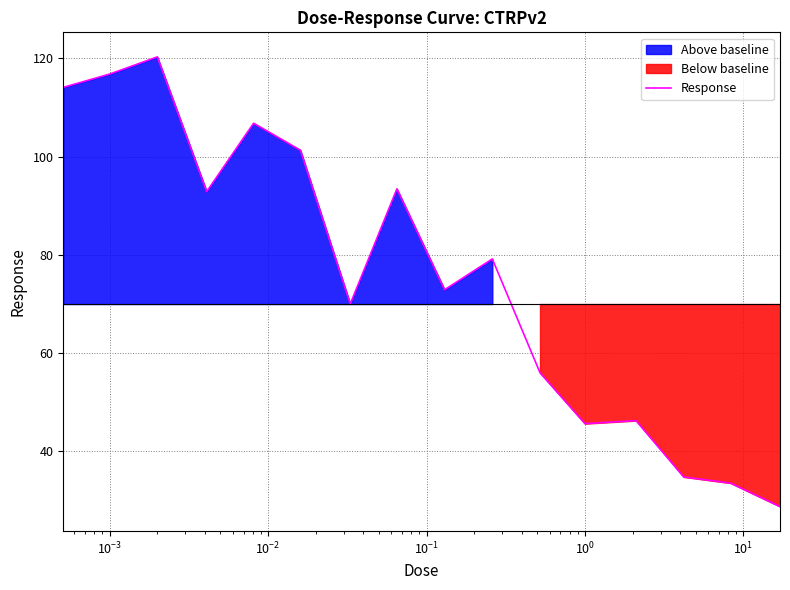

What is the minimum value for Response?

28.8